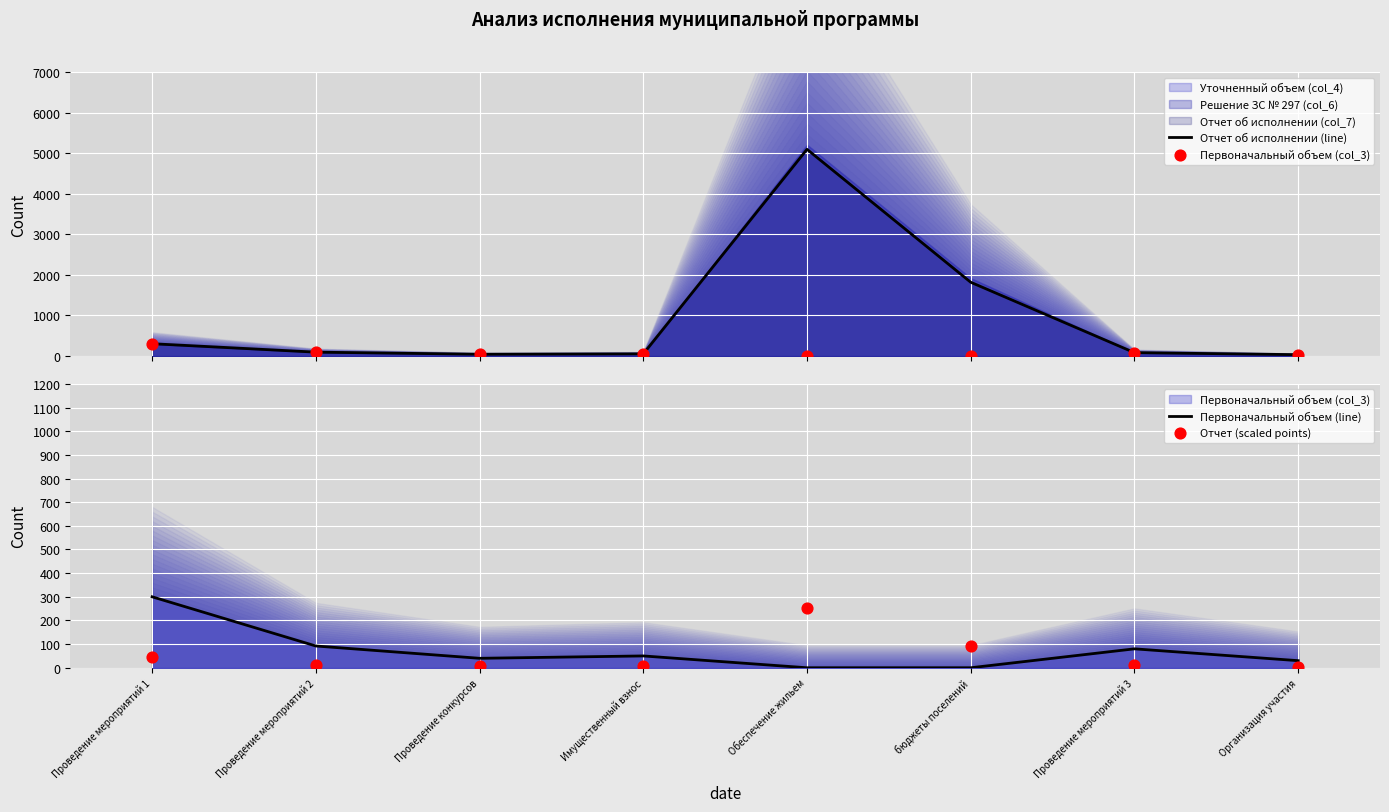

Which series reaches the maximum Y coordinate?

Отчет об исполнении (line)